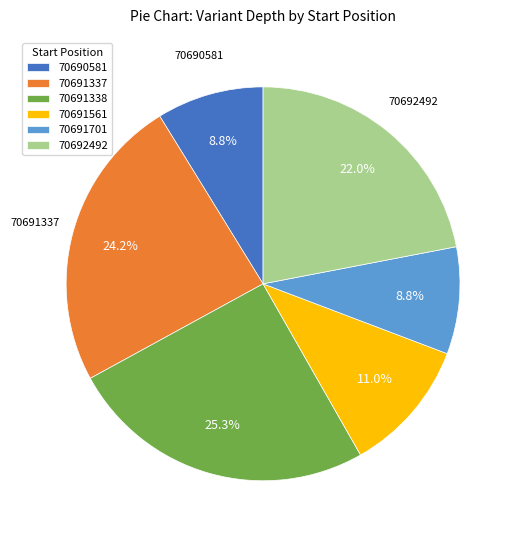

To the nearest percent, what is the average slice percentage?

17%